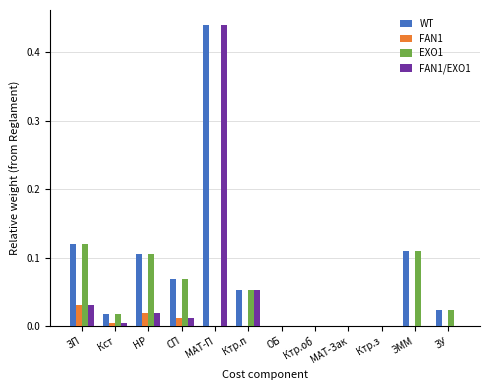

Count the number of categories in the chart.

12